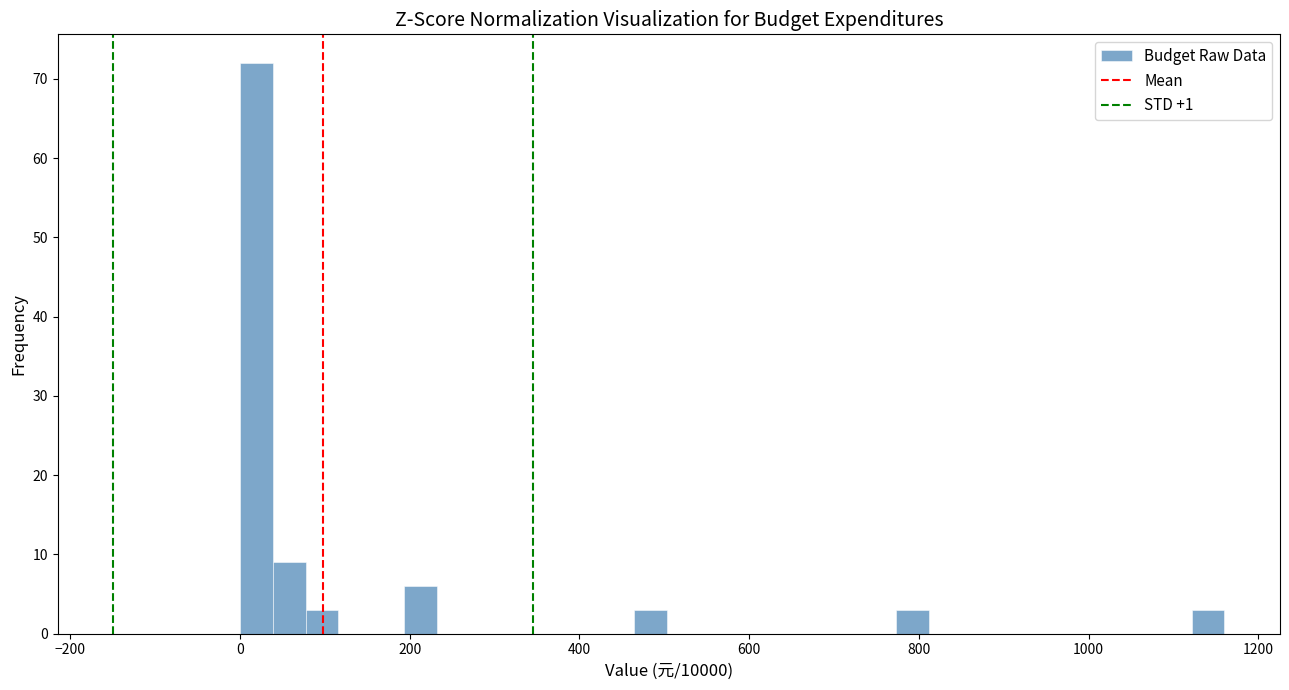

Around what value on the x-axis is the tallest bar? Give the approximate position of its centre, as read against the axis.

20